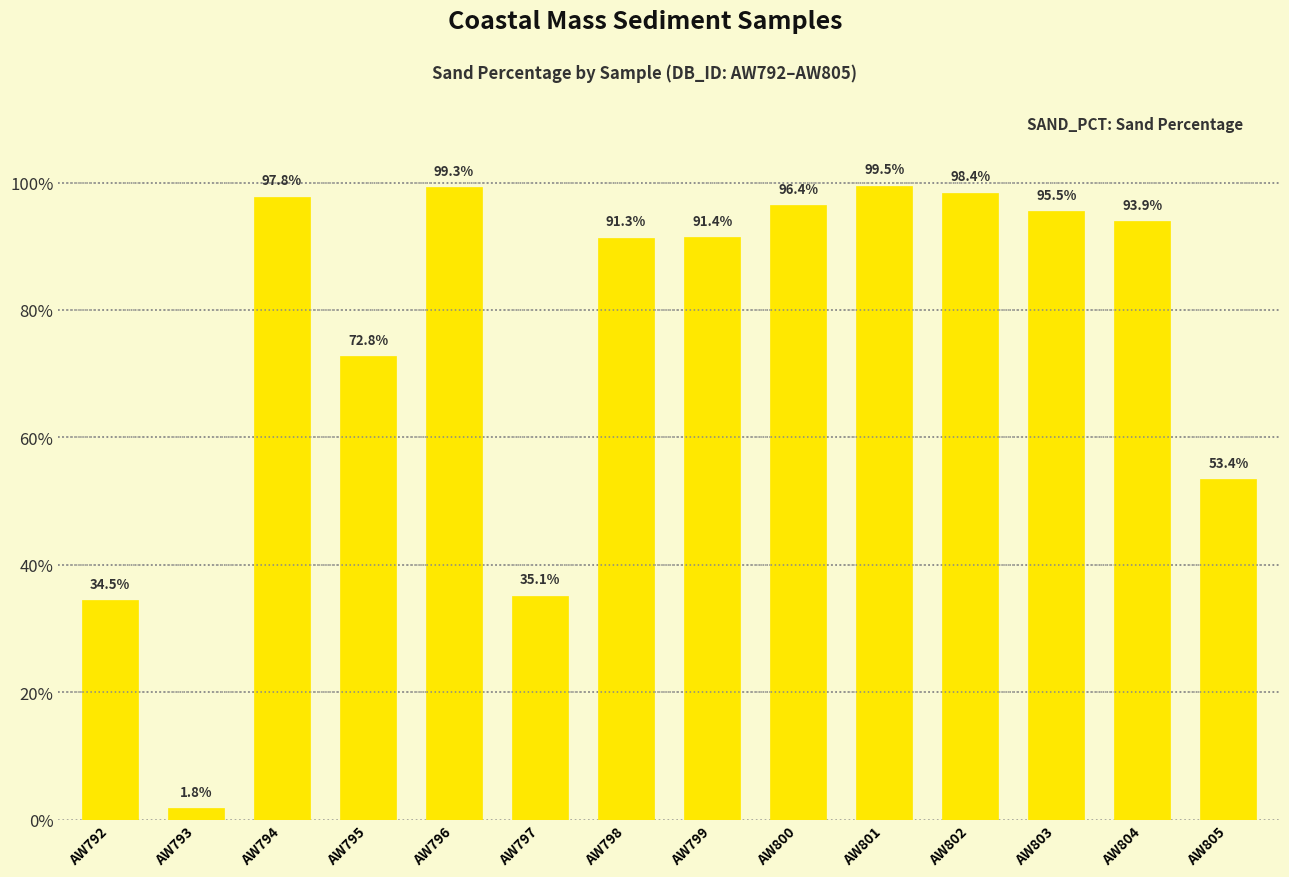

Reading right to left, transcribe all the data shown in this chart.

AW805=53.4	AW804=93.9	AW803=95.5	AW802=98.4	AW801=99.5	AW800=96.4	AW799=91.4	AW798=91.3	AW797=35.1	AW796=99.3	AW795=72.8	AW794=97.8	AW793=1.8	AW792=34.5